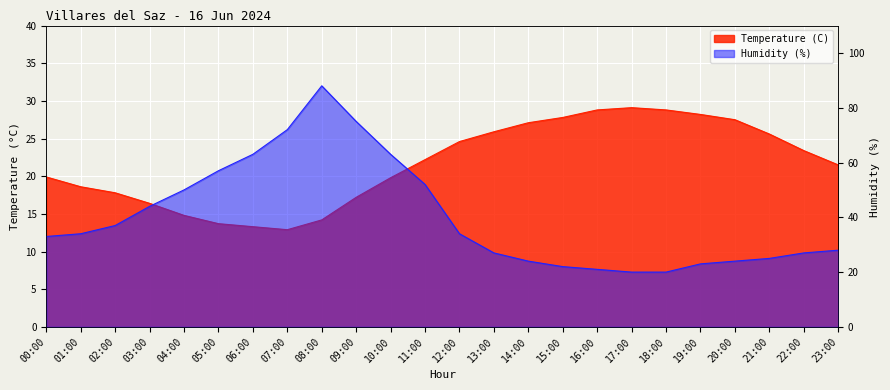

What is the sum of all Humidity (%) values?

963.0